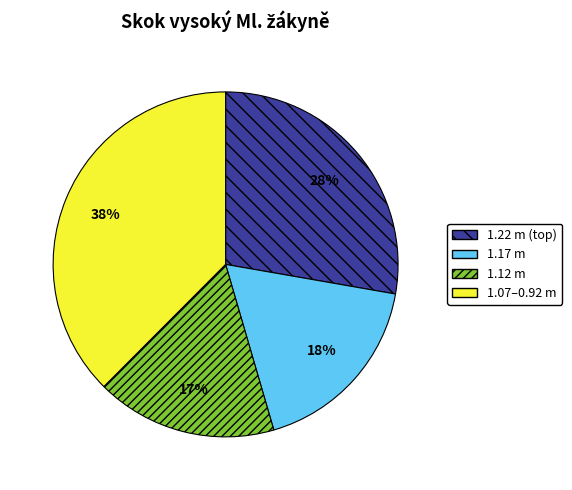

What is the ratio of the value at 1.07–0.92 m to the value at 1.17 m?

2.1